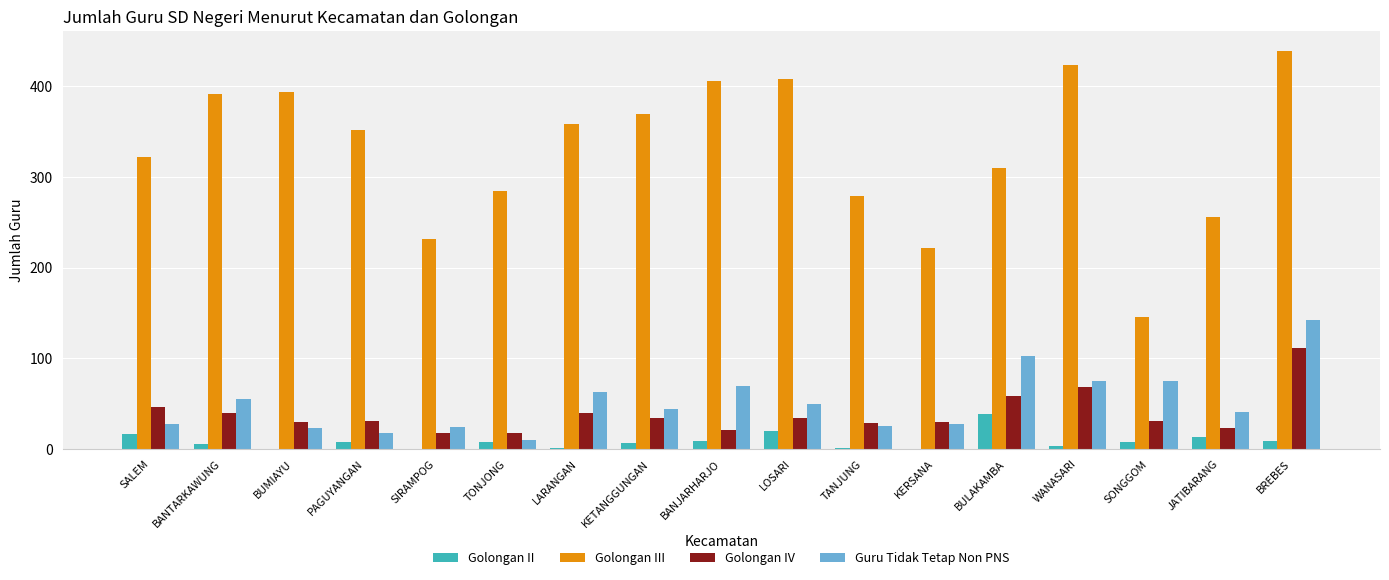

Is it true that Golongan IV equals 17 at SIRAMPOG?

True